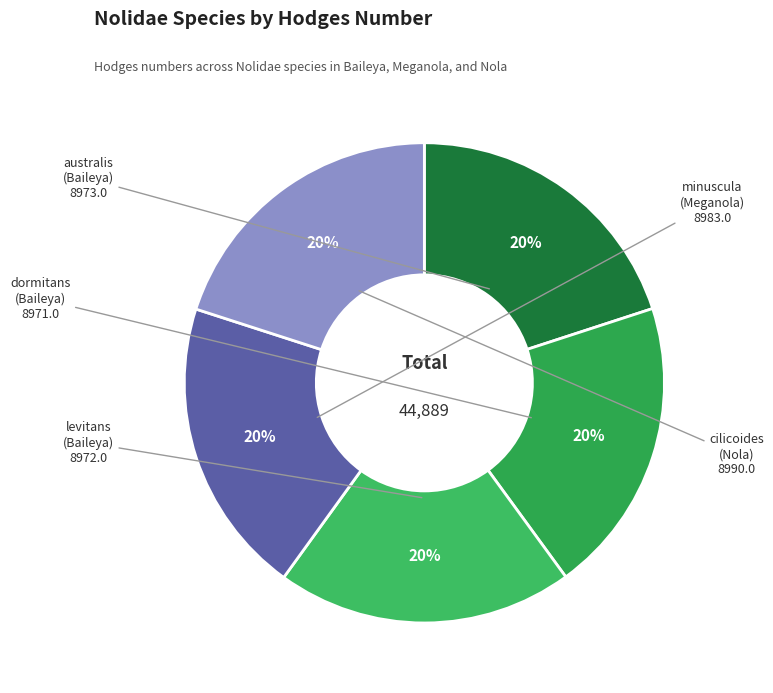

Combined, do australis and dormitans account for over 50%?

No